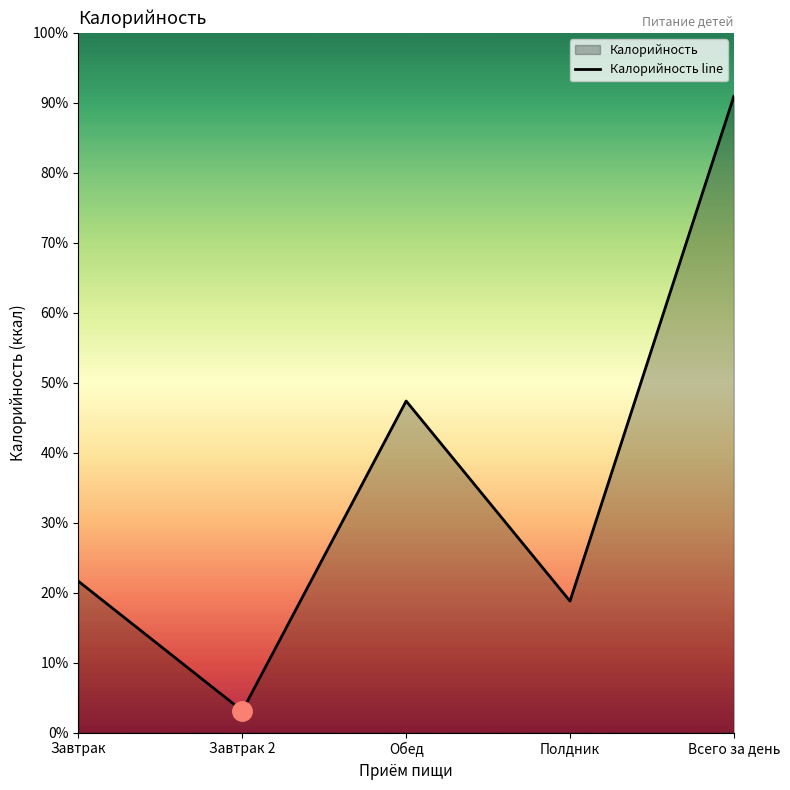

What position from the right is Полдник?

2